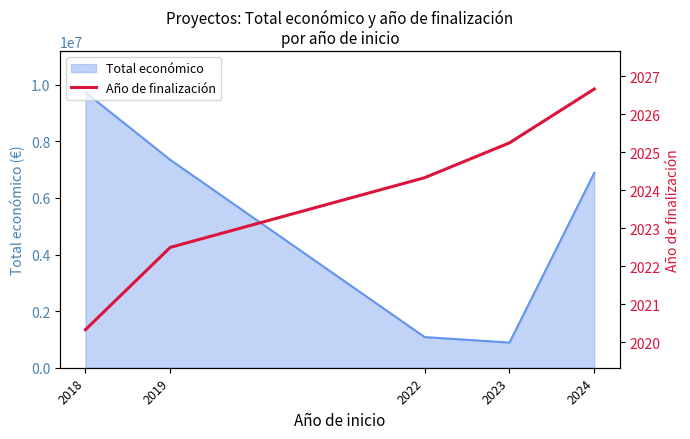

Where does the data first go above 2024?

2022